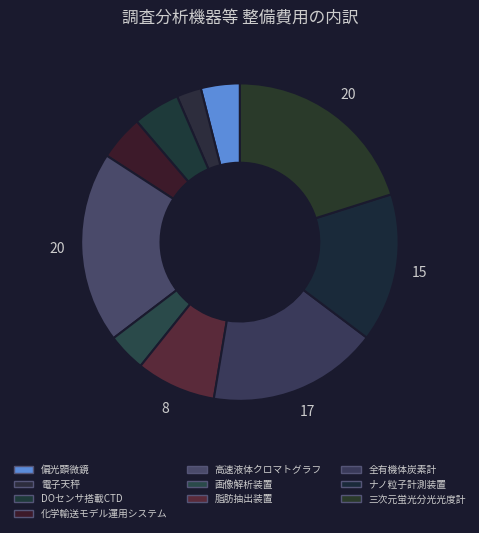

Does DOセンサ搭載CTD represent more than half of the total?

No